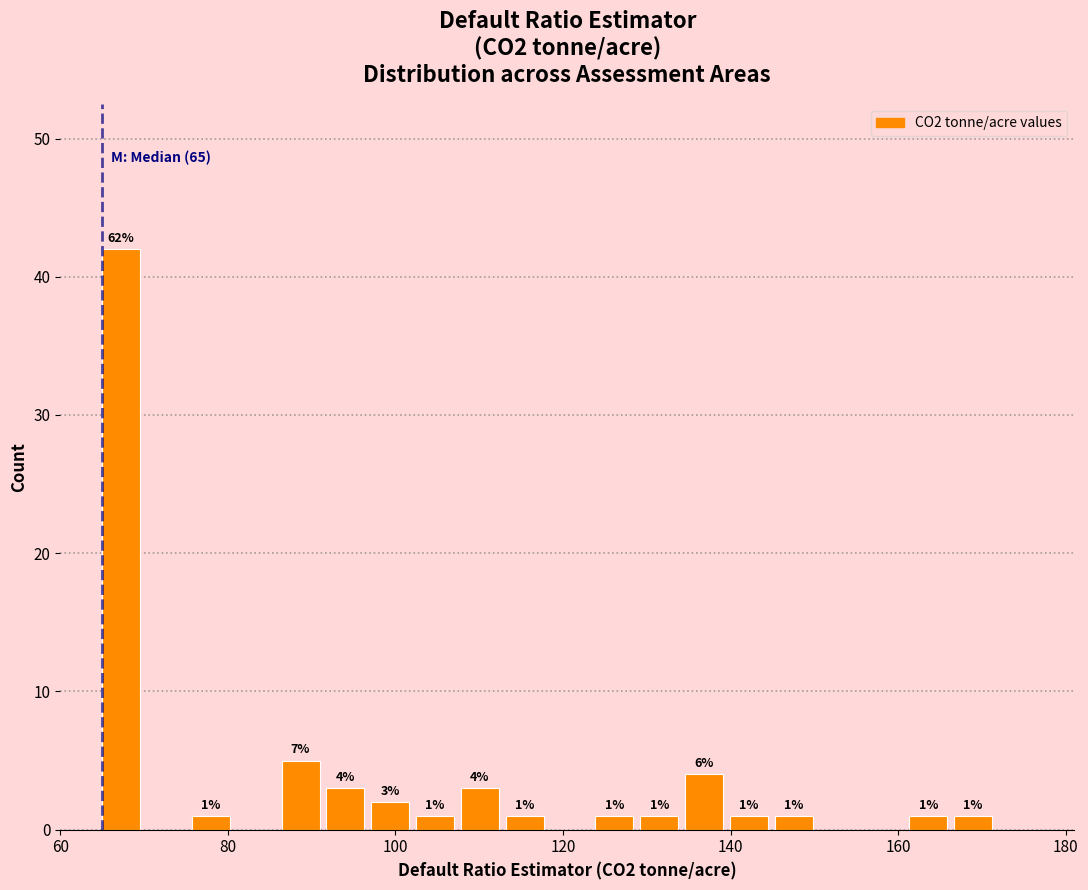

Around what value on the x-axis is the tallest bar? Give the approximate position of its centre, as read against the axis.

68